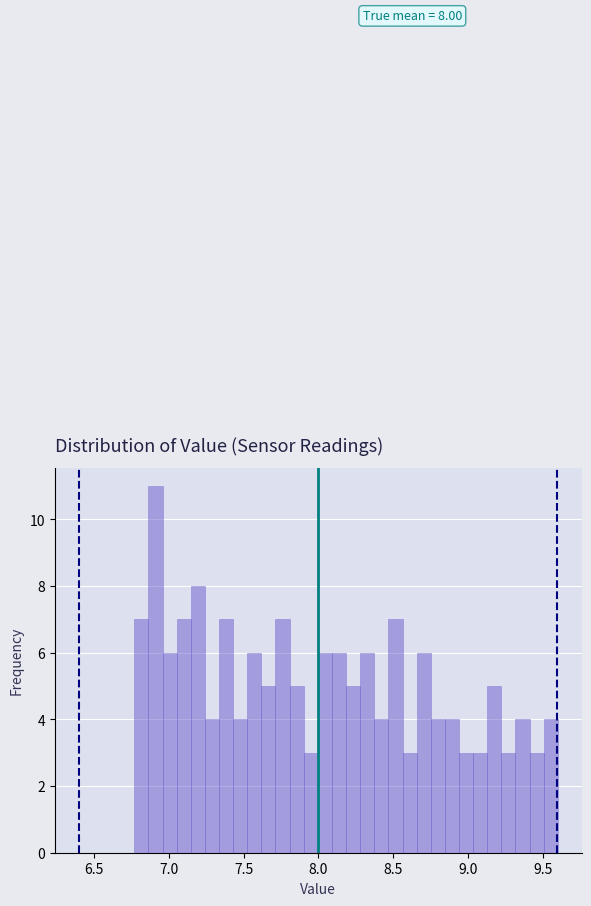

Around what value on the x-axis is the tallest bar? Give the approximate position of its centre, as read against the axis.

6.90